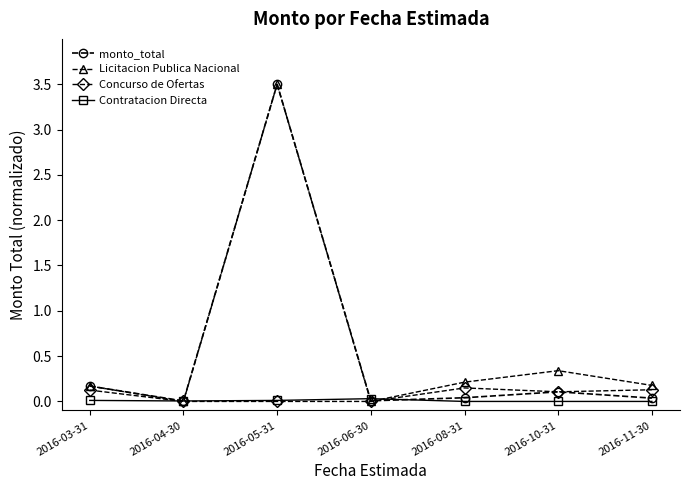

Does the chart have visible grid lines?

No